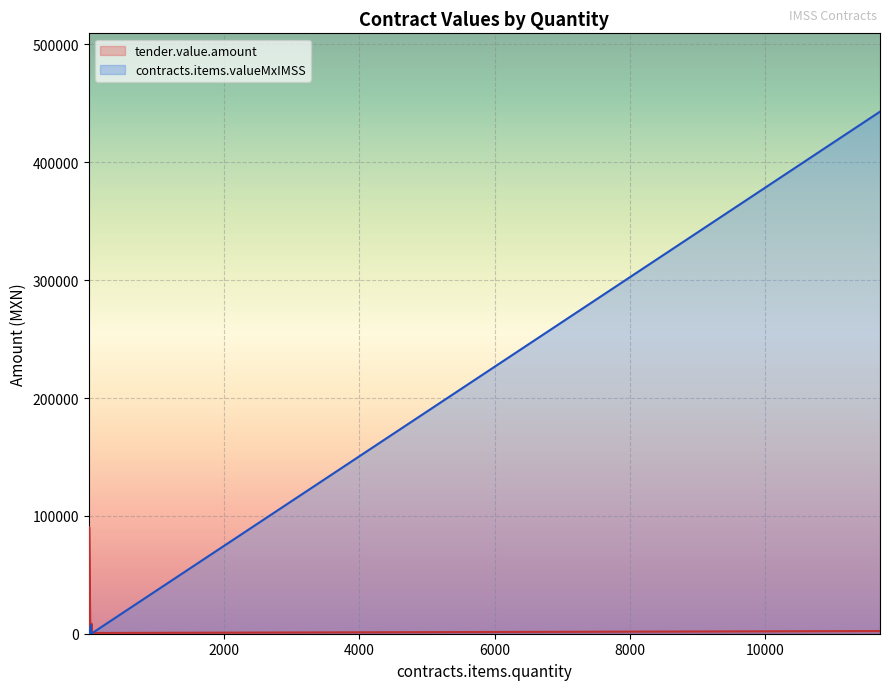

Reading left to right, transcribe all the data shown in this chart.

3480.0	116.0	31.9	160.1	7424.0	355.0	1380.4	230.0	208.8	317.9	442990.1